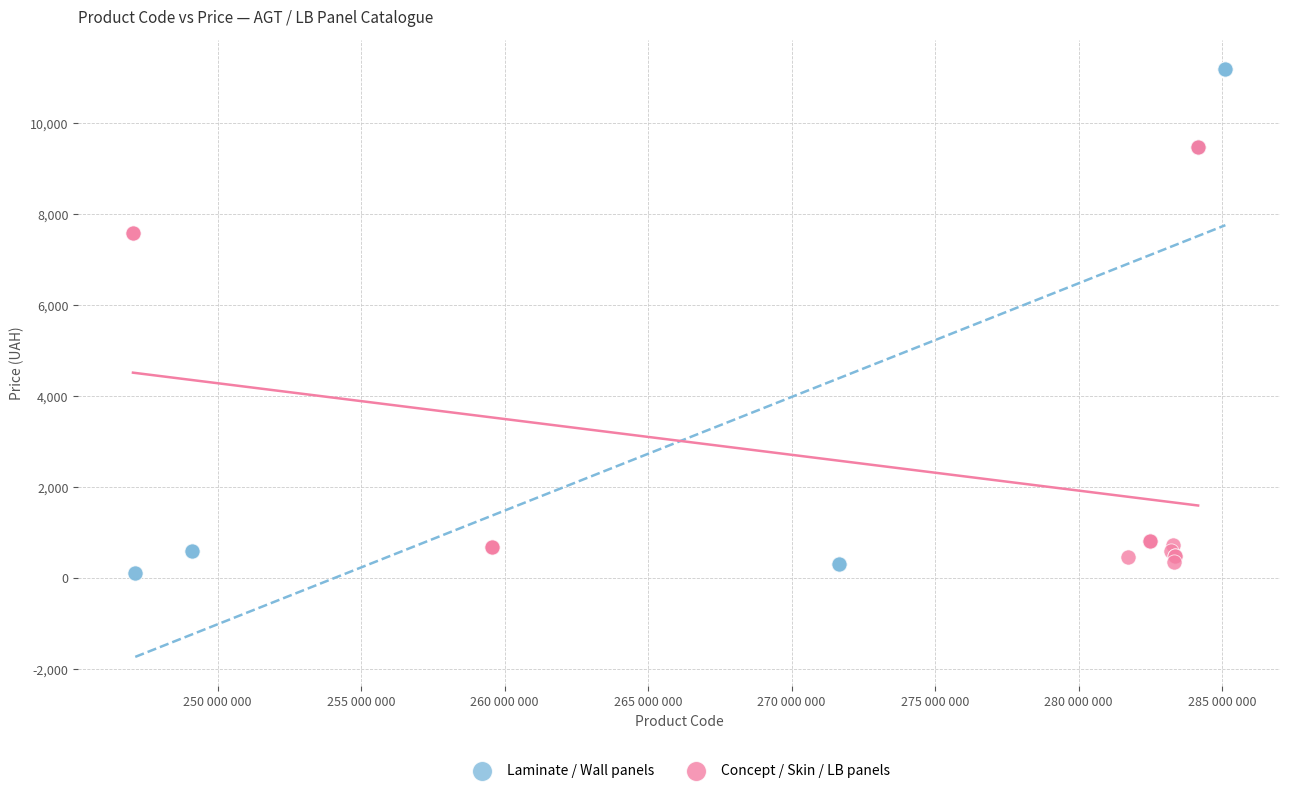

Which series has the largest Y range (max minus min)?

Laminate / Wall panels